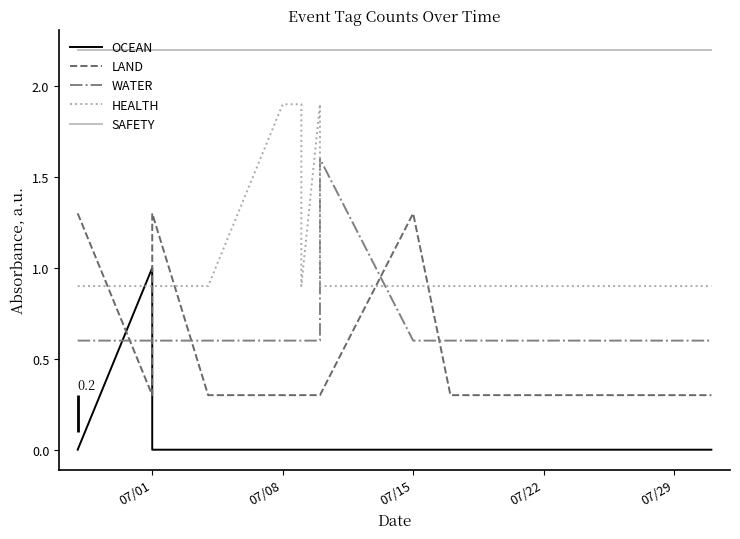

How many lines are shown in the chart?

5